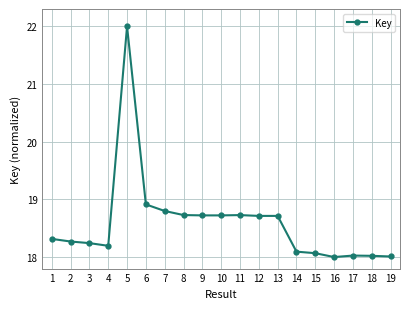

The value at 12 is 18.7. True or false?

True